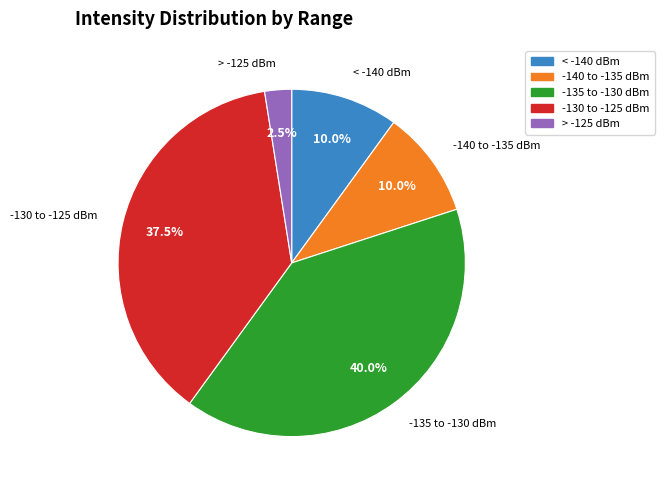

What is the smallest slice in the pie chart?

> -125 dBm